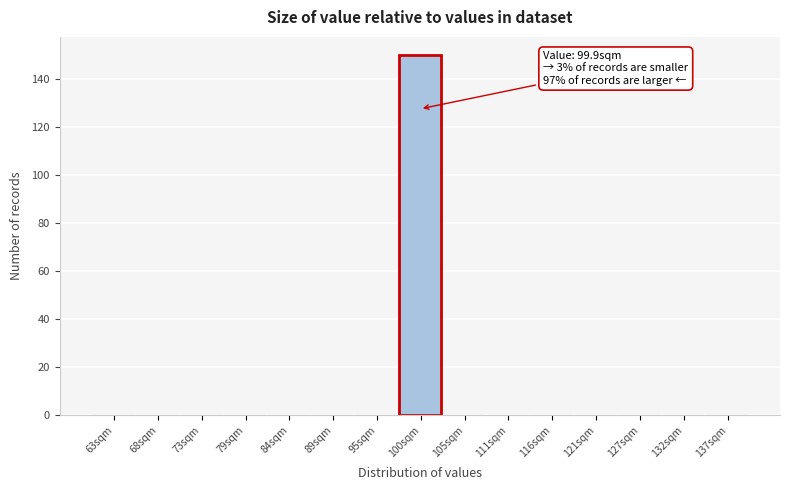

Over which range of the x-axis is the bar tallest?

97 to 103